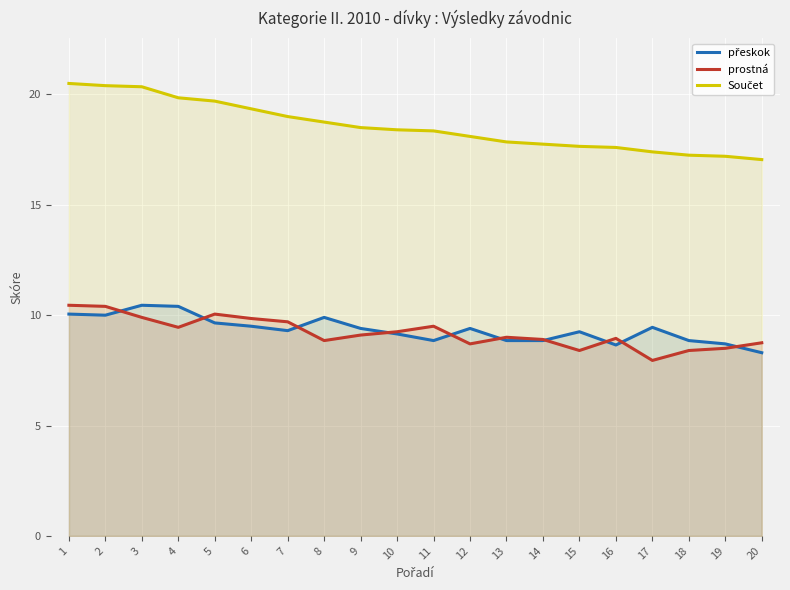

Which series has the largest total across all categories?

Součet